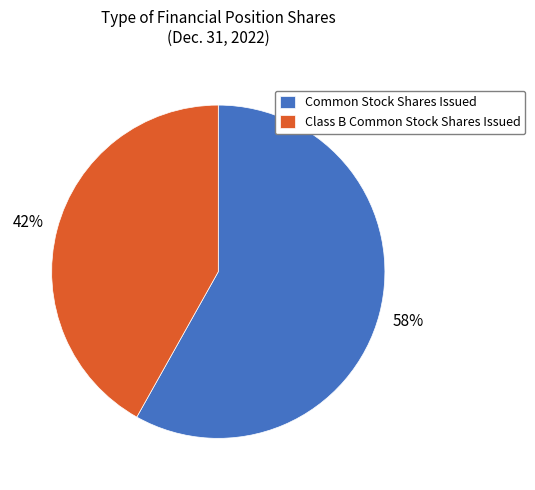

What is the ratio of the value at Common Stock Shares Issued to the value at Class B Common Stock Shares Issued?

1.4